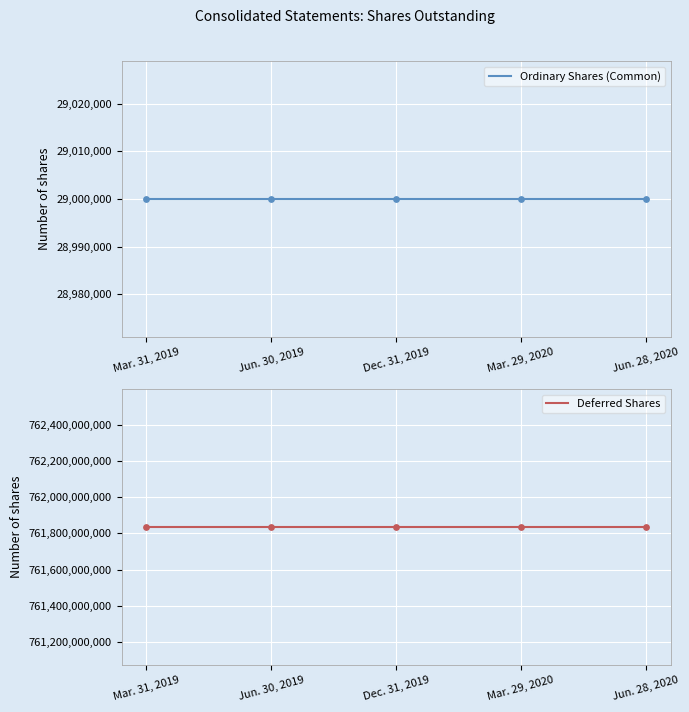

Which series has the largest total across all categories?

Deferred Shares